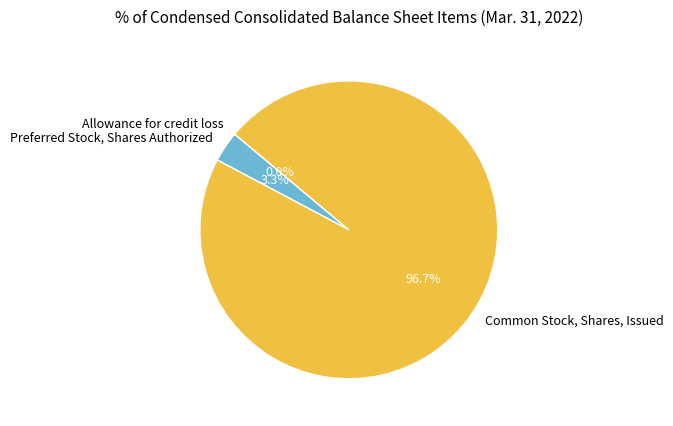

Which category accounts for the majority?

Common Stock, Shares, Issued